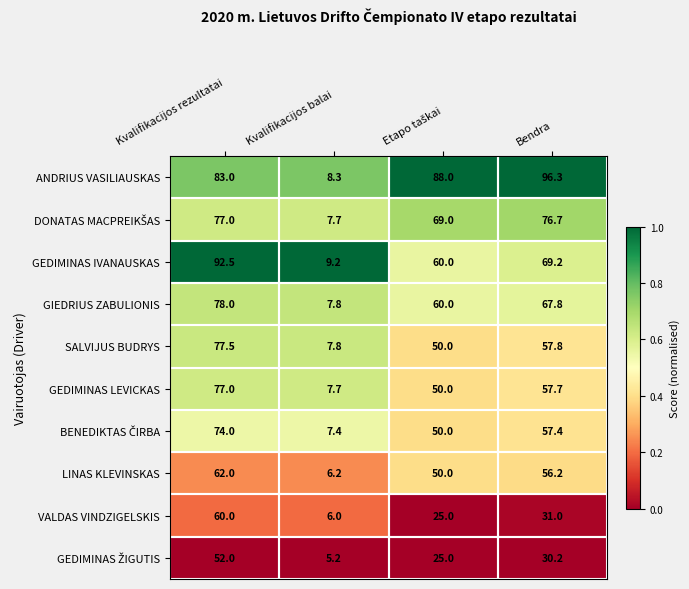

What is the total value across all series at Kvalifikacijos rezultatai?

733.0